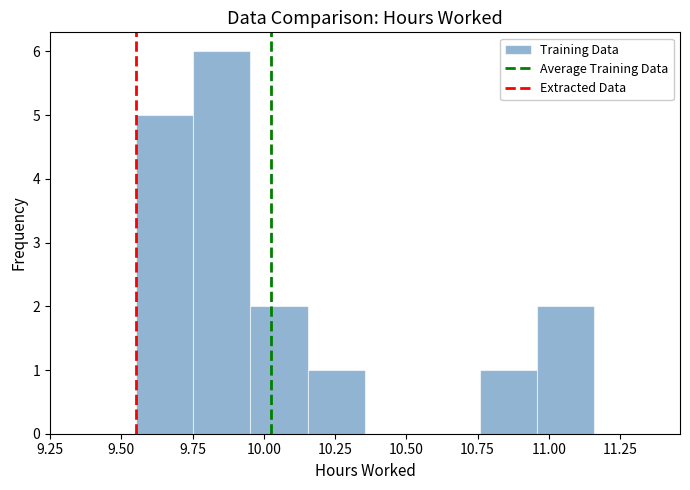

Reading left to right, transcribe this chart: for each bar, give the range it covers on the x-axis and its height. Neither the bar edges nor the heights are printed on the chart, so give them approximately, as read against the axes.

9.55 to 9.75: 5
9.75 to 9.95: 6
9.95 to 10.15: 2
10.15 to 10.35: 1
10.35 to 10.55: 0
10.55 to 10.75: 0
10.75 to 10.95: 1
10.95 to 11.15: 2